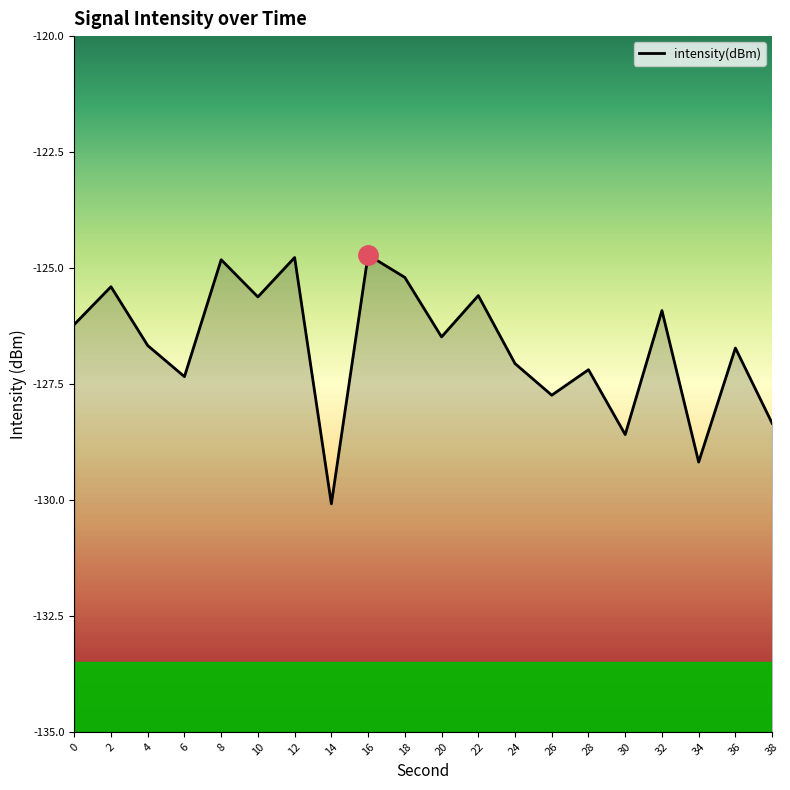

How many interior local peaks (higher than both neighbors) does the data have?

8